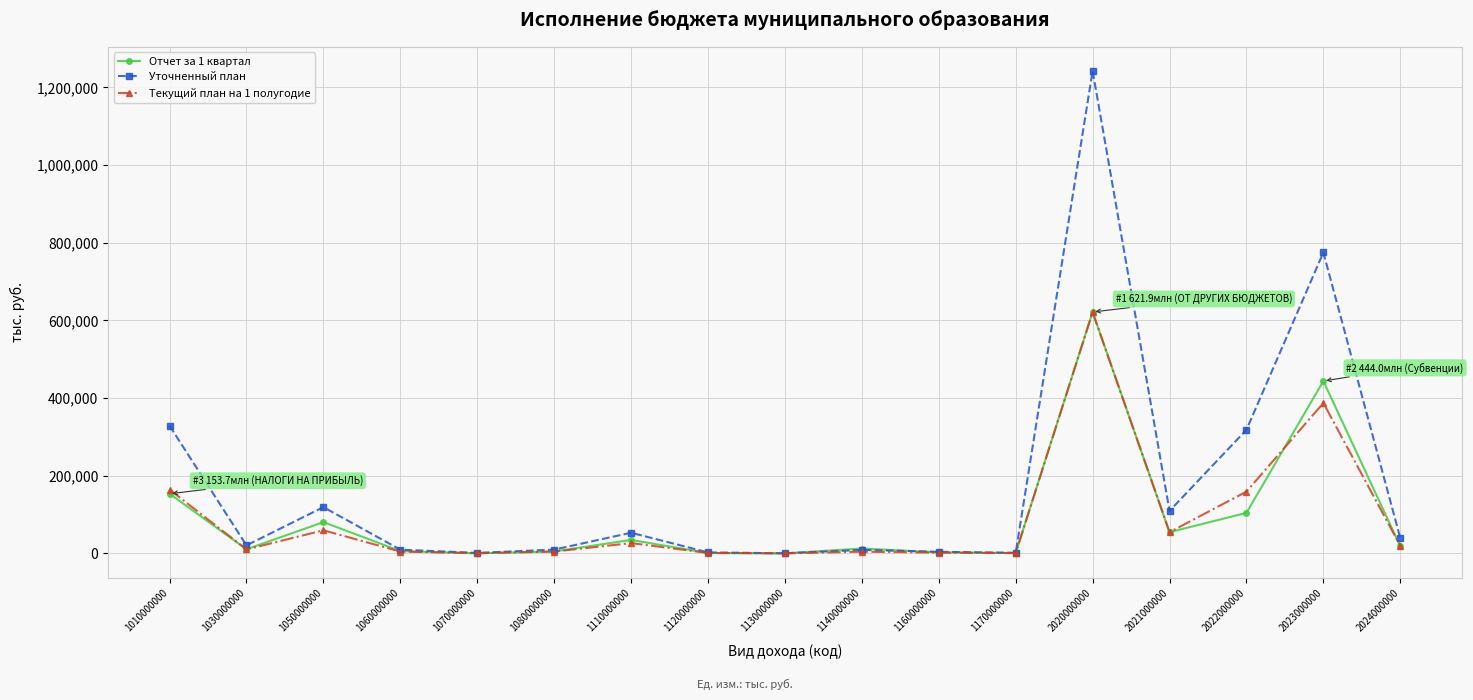

Which series has the largest total across all categories?

Уточненный план